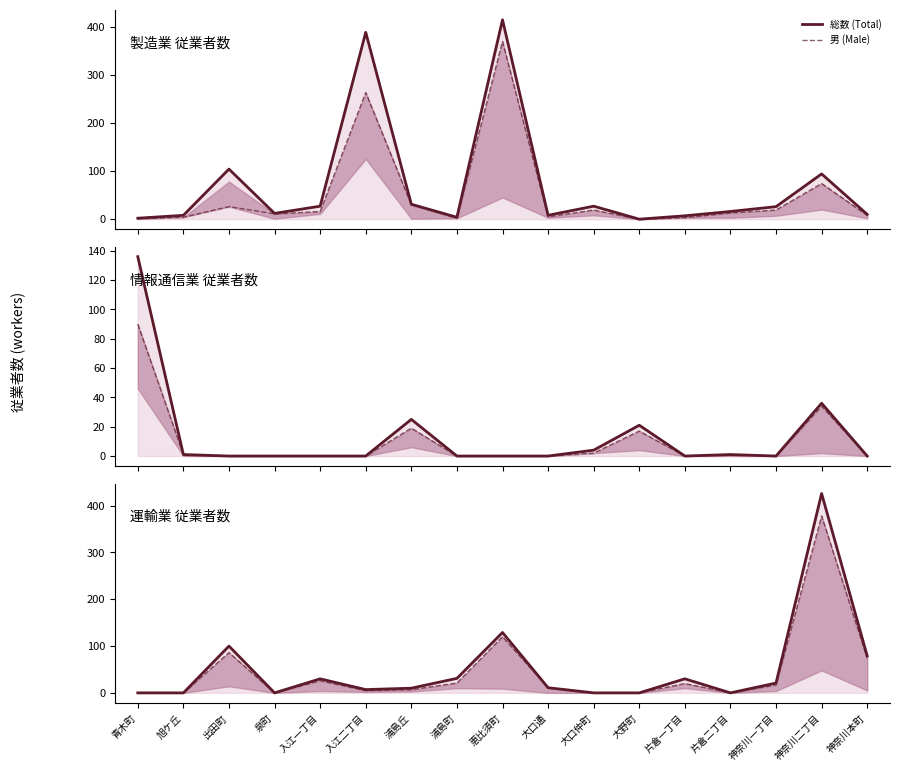

What is the sum of the 男 (Male) values at 大口仲町 and 浦島町?

21